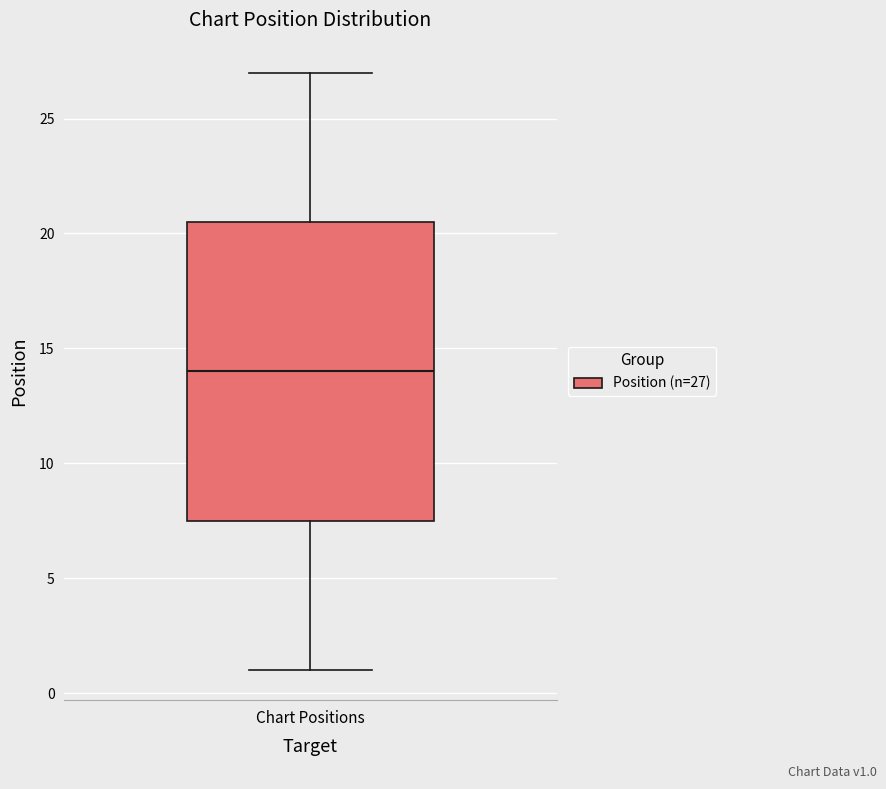

Read this box plot against the y-axis: the position of the median line, the range covered by the box, and the ends of both whiskers. The values are not printed on the chart, so give them approximately, as read against the axis.

median 14.0, box 7.5 to 20.5, whiskers 1.0 to 27.0